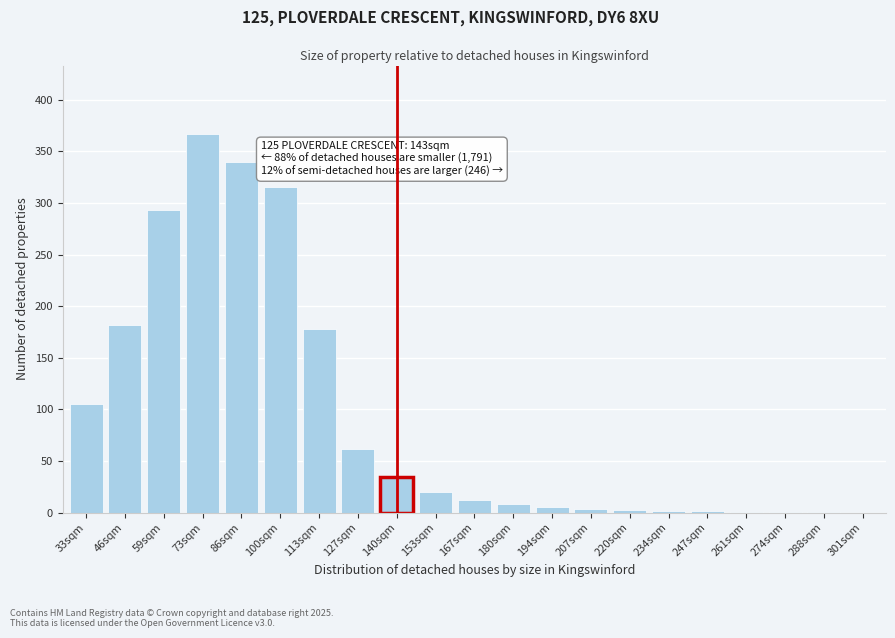

Which has a higher value, 140sqm or 46sqm?

46sqm